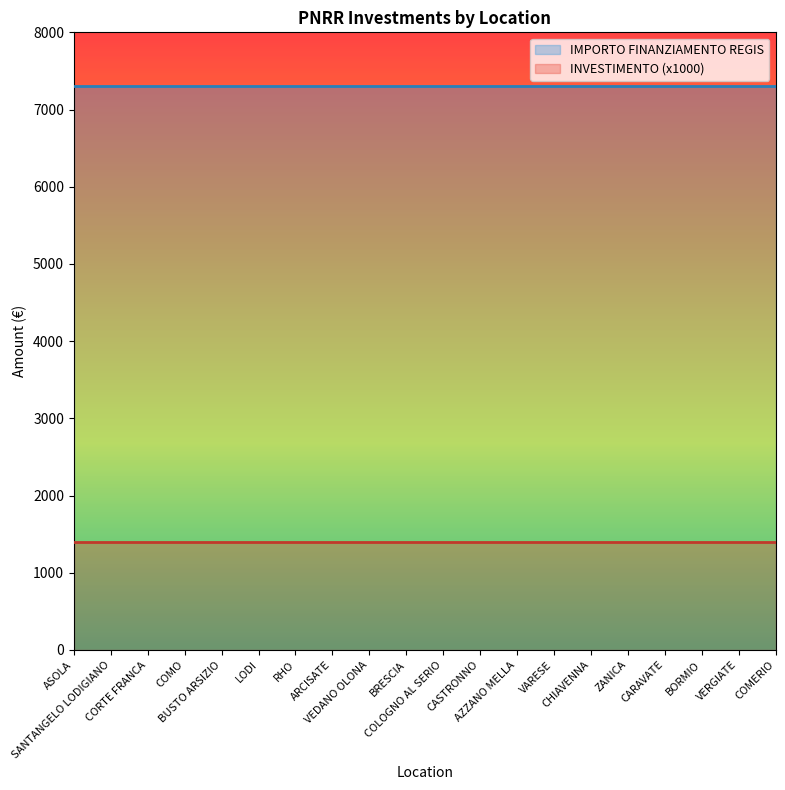

What is the spread (max minus min) of values at BUSTO ARSIZIO?

5901